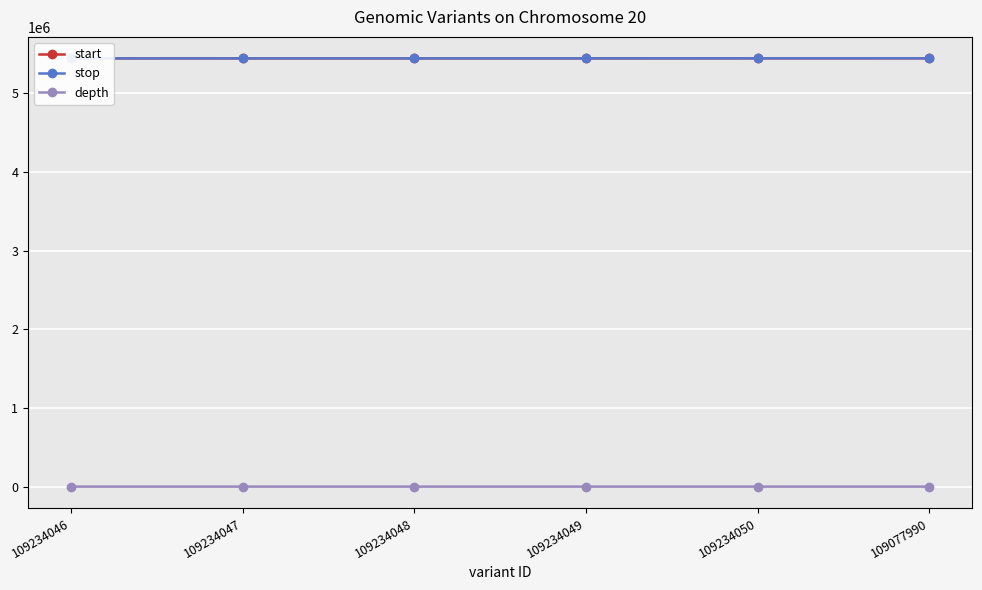

What is the sum of all stop values?

32656348